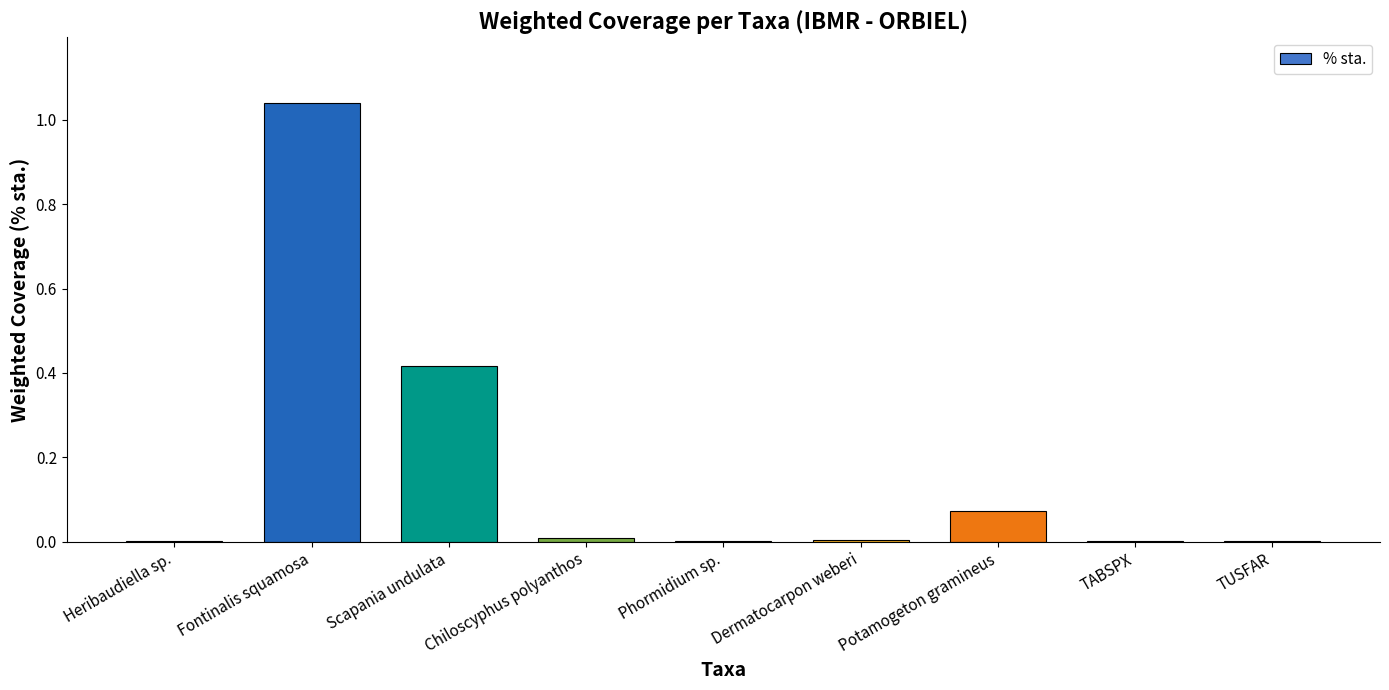

Which label corresponds to the largest value in the chart?

Fontinalis squamosa